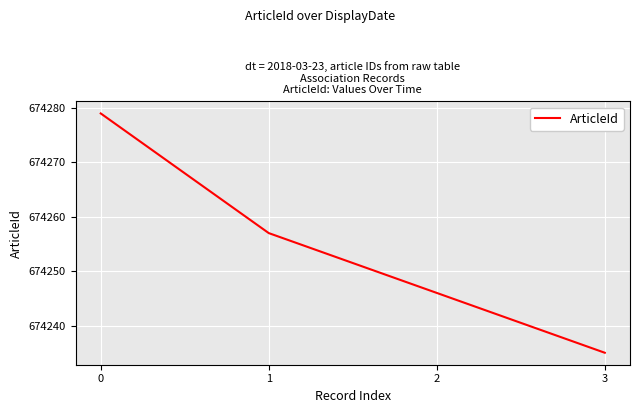

What is the average value?

674254